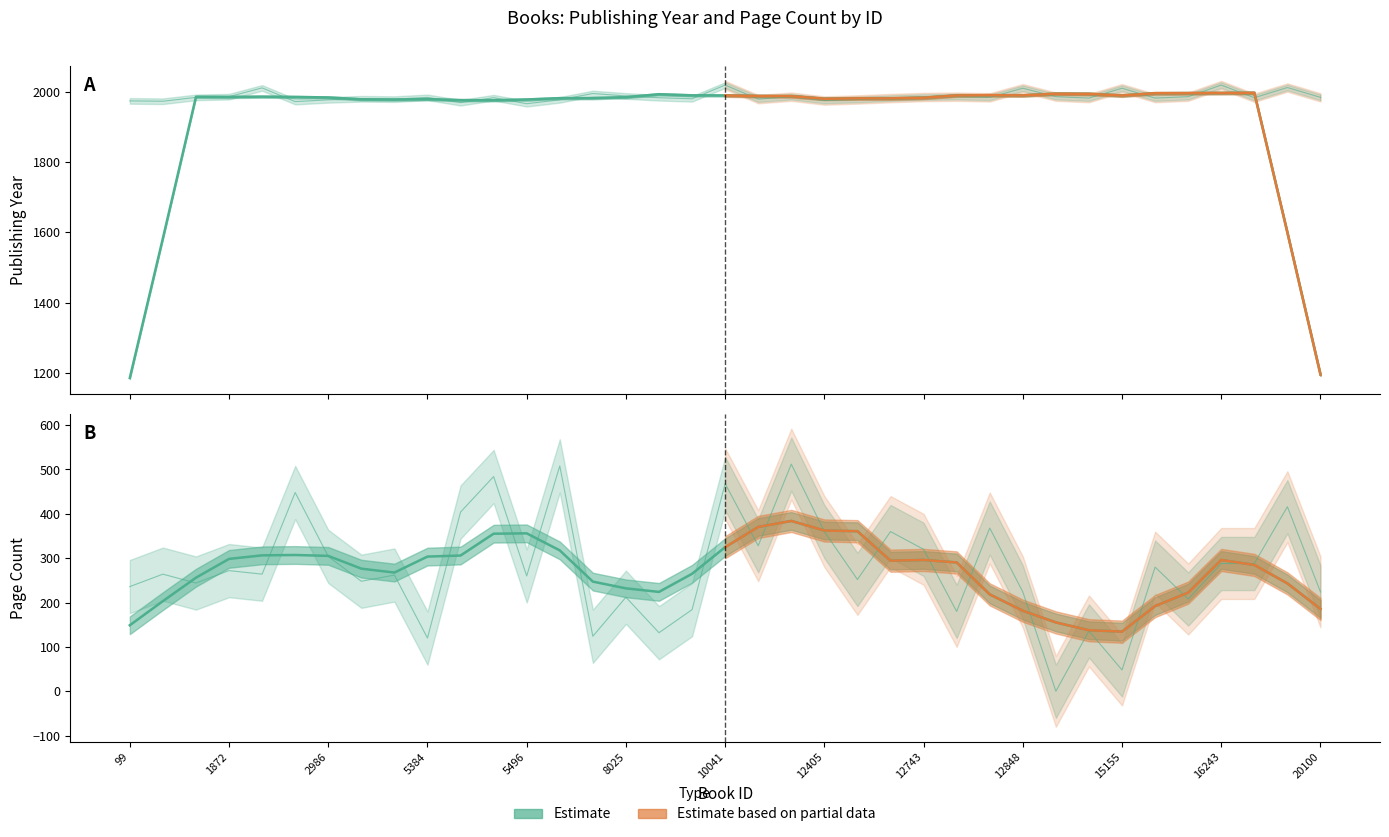

At which label does publishingYear first exceed 1983?

1862